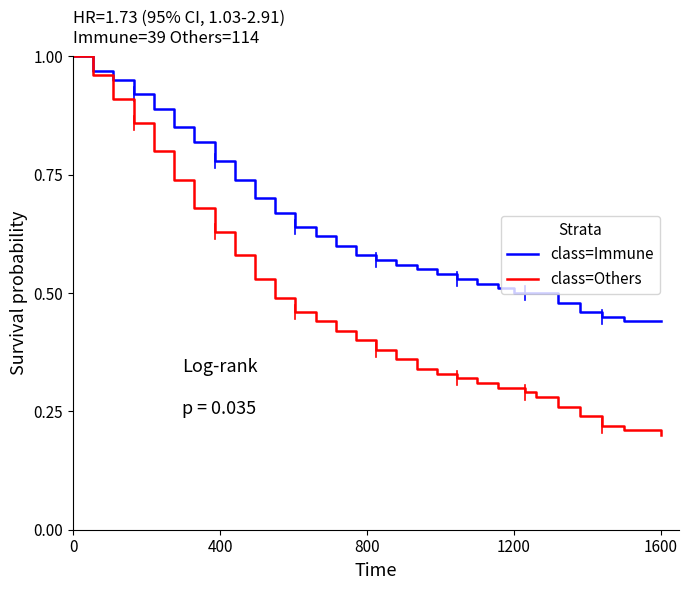

List the series in order of their overall mean, lowest first.

class=Others, class=Immune